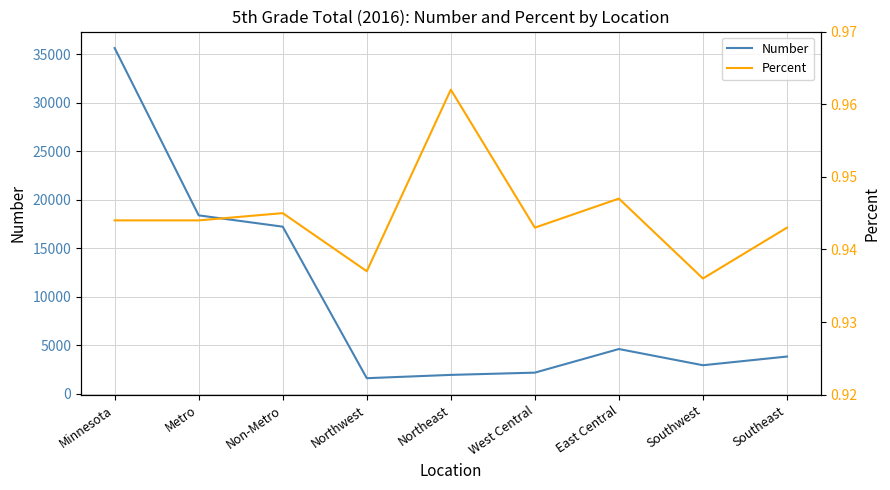

Which label corresponds to the smallest value in the chart?

Southwest